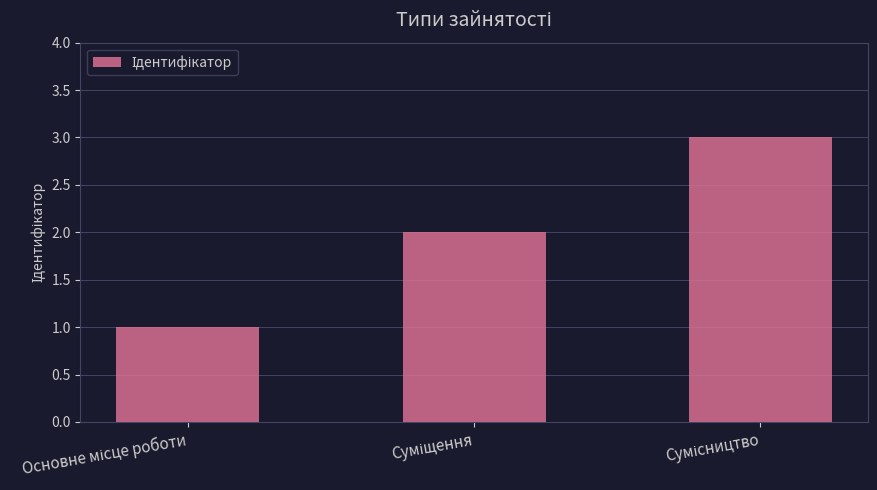

What is the greatest value displayed?

3